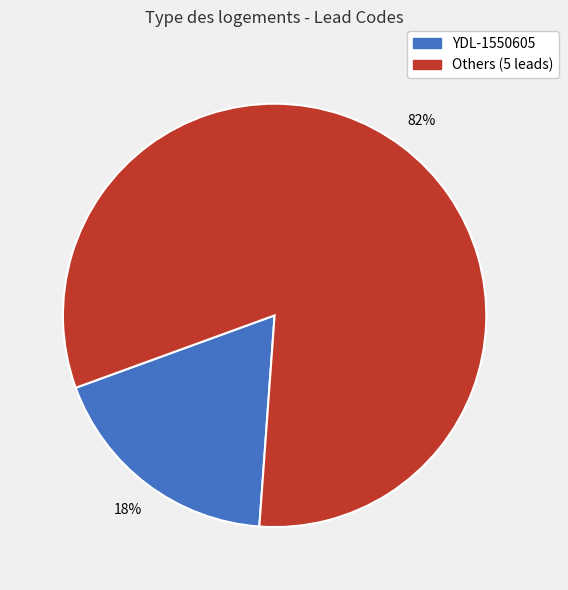

To the nearest percent, what is the average slice percentage?

50%